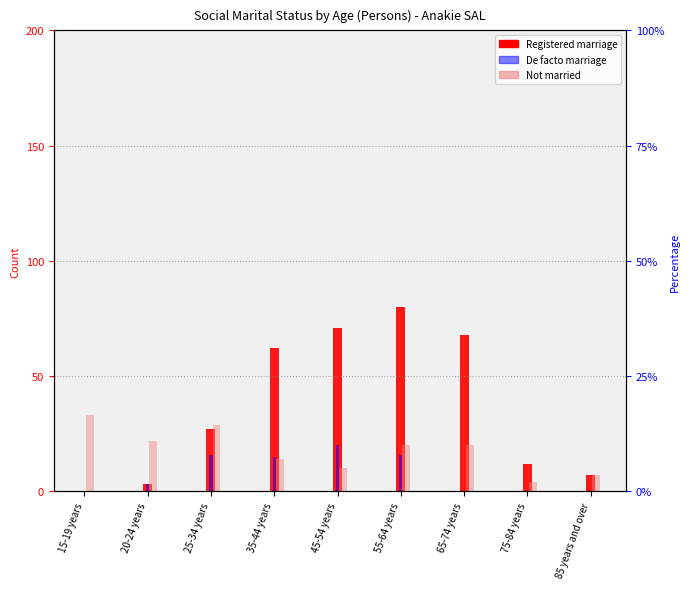

Where does the De facto marriage series first go above 3?

25-34 years